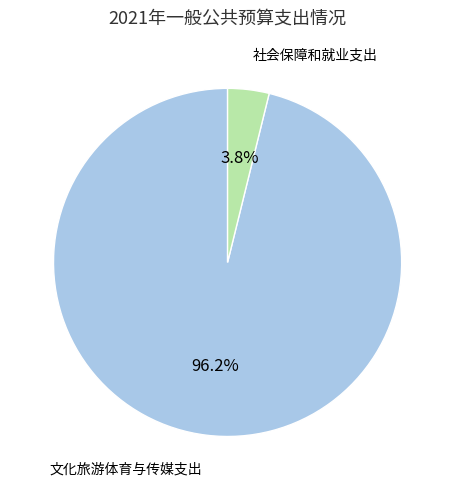

How many segments does this pie chart have?

2